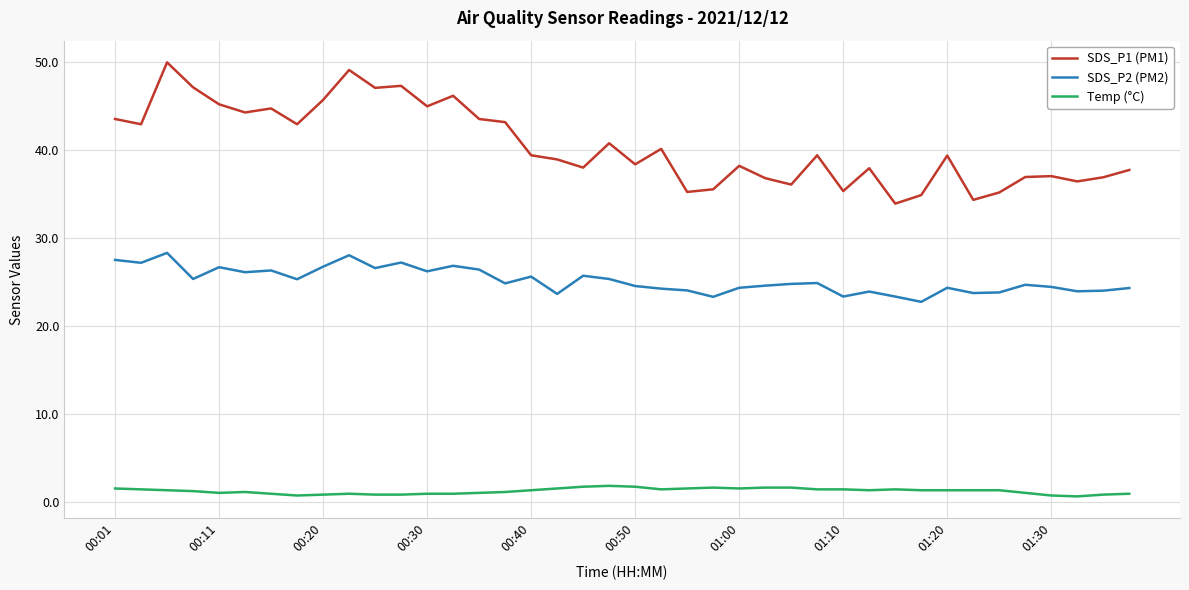

Does the chart have visible grid lines?

Yes